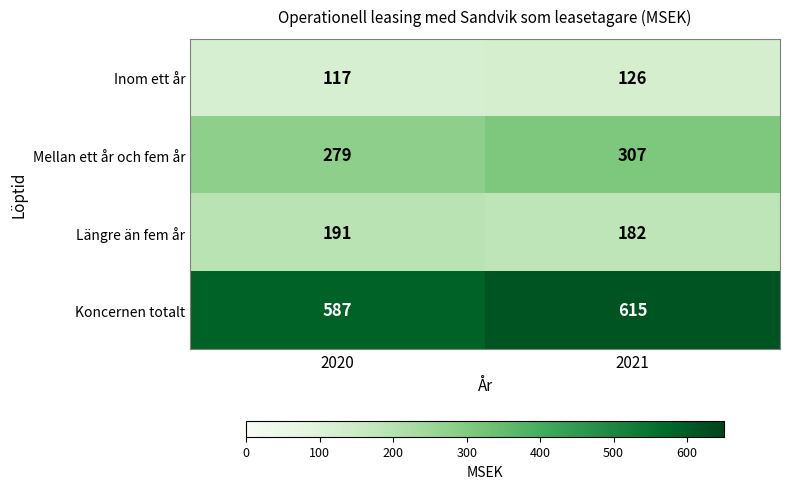

What is the smallest value displayed?

117